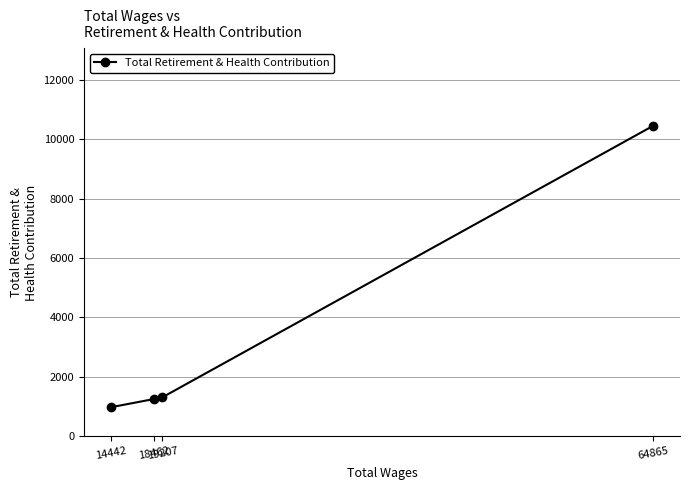

How many lines are shown in the chart?

1